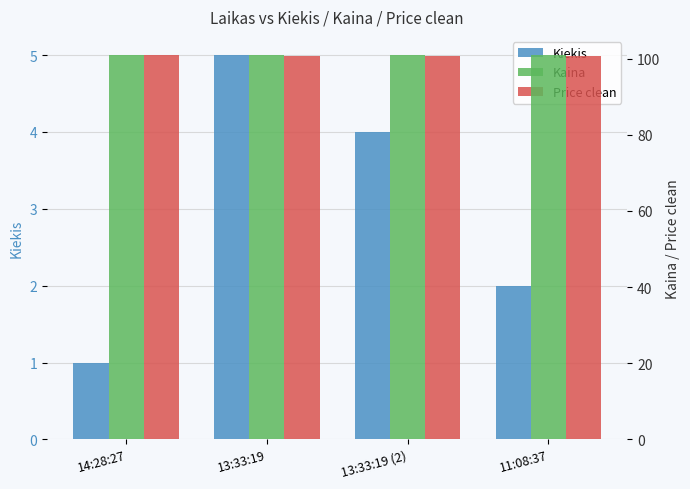

At which category is the sum across all series the highest?

13:33:19